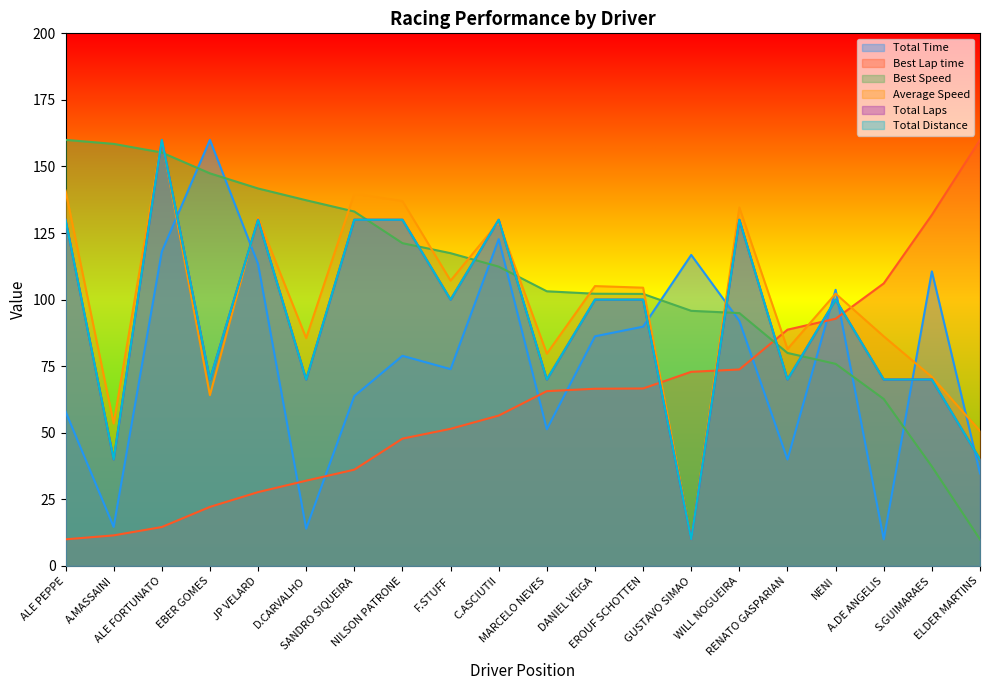

Reading left to right, what are all the values shown in this chart?

Total Time: ALE PEPPE=58.0	A.MASSAINI=14.7	ALE FORTUNATO=118.0	EBER GOMES=160.0	JP VELARD=113.4	D.CARVALHO=14.0	SANDRO SIQUEIRA=63.8	NILSON PATRONE=78.9	F.STUFF=73.9	C.ASCIUTII=122.7	MARCELO NEVES=51.3	DANIEL VEIGA=86.2	EROUF SCHOTTEN=89.9	GUSTAVO SIMAO=116.8	WILL NOGUEIRA=92.0	RENATO GASPARIAN=40.0	NENI=103.7	A.DE ANGELIS=10.0	S.GUIMARAES=110.6	ELDER MARTINS=34.8
Best Lap time: ALE PEPPE=10.0	A.MASSAINI=11.5	ALE FORTUNATO=14.6	EBER GOMES=22.2	JP VELARD=27.7	D.CARVALHO=32.0	SANDRO SIQUEIRA=36.2	NILSON PATRONE=47.8	F.STUFF=51.5	C.ASCIUTII=56.5	MARCELO NEVES=65.6	DANIEL VEIGA=66.5	EROUF SCHOTTEN=66.6	GUSTAVO SIMAO=72.9	WILL NOGUEIRA=73.8	RENATO GASPARIAN=88.7	NENI=92.8	A.DE ANGELIS=106.1	S.GUIMARAES=131.8	ELDER MARTINS=160.0
Best Speed: ALE PEPPE=160.0	A.MASSAINI=158.5	ALE FORTUNATO=155.2	EBER GOMES=147.4	JP VELARD=141.7	D.CARVALHO=137.3	SANDRO SIQUEIRA=133.1	NILSON PATRONE=121.2	F.STUFF=117.4	C.ASCIUTII=112.4	MARCELO NEVES=103.1	DANIEL VEIGA=102.2	EROUF SCHOTTEN=102.1	GUSTAVO SIMAO=95.8	WILL NOGUEIRA=95.0	RENATO GASPARIAN=80.0	NENI=75.9	A.DE ANGELIS=62.7	S.GUIMARAES=37.4	ELDER MARTINS=10.0
Average Speed: ALE PEPPE=141.0	A.MASSAINI=53.5	ALE FORTUNATO=160.0	EBER GOMES=64.1	JP VELARD=130.8	D.CARVALHO=85.6	SANDRO SIQUEIRA=139.9	NILSON PATRONE=137.0	F.STUFF=107.1	C.ASCIUTII=129.1	MARCELO NEVES=79.7	DANIEL VEIGA=105.1	EROUF SCHOTTEN=104.5	GUSTAVO SIMAO=10.0	WILL NOGUEIRA=134.6	RENATO GASPARIAN=81.5	NENI=102.2	A.DE ANGELIS=86.2	S.GUIMARAES=71.0	ELDER MARTINS=50.7
Total Laps: ALE PEPPE=130.0	A.MASSAINI=40.0	ALE FORTUNATO=160.0	EBER GOMES=70.0	JP VELARD=130.0	D.CARVALHO=70.0	SANDRO SIQUEIRA=130.0	NILSON PATRONE=130.0	F.STUFF=100.0	C.ASCIUTII=130.0	MARCELO NEVES=70.0	DANIEL VEIGA=100.0	EROUF SCHOTTEN=100.0	GUSTAVO SIMAO=10.0	WILL NOGUEIRA=130.0	RENATO GASPARIAN=70.0	NENI=100.0	A.DE ANGELIS=70.0	S.GUIMARAES=70.0	ELDER MARTINS=40.0
Total Distance: ALE PEPPE=130.0	A.MASSAINI=40.0	ALE FORTUNATO=160.0	EBER GOMES=70.0	JP VELARD=130.0	D.CARVALHO=70.0	SANDRO SIQUEIRA=130.0	NILSON PATRONE=130.0	F.STUFF=100.0	C.ASCIUTII=130.0	MARCELO NEVES=70.0	DANIEL VEIGA=100.0	EROUF SCHOTTEN=100.0	GUSTAVO SIMAO=10.0	WILL NOGUEIRA=130.0	RENATO GASPARIAN=70.0	NENI=100.0	A.DE ANGELIS=70.0	S.GUIMARAES=70.0	ELDER MARTINS=40.0